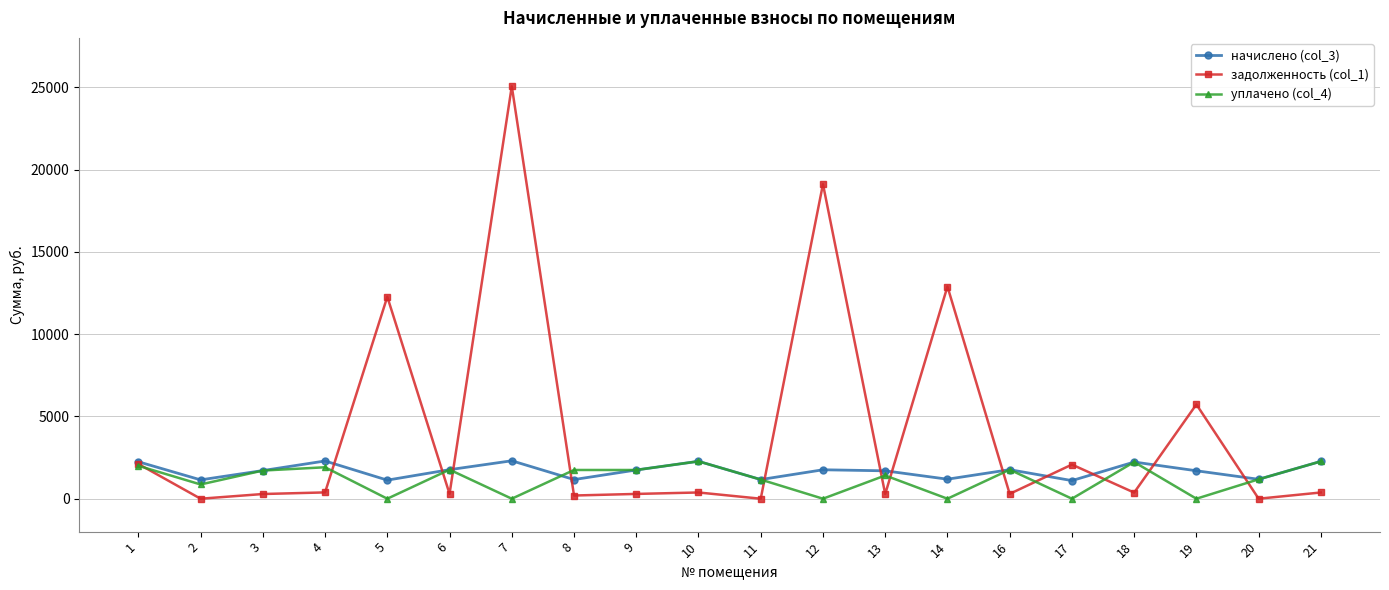

How many lines are shown in the chart?

3